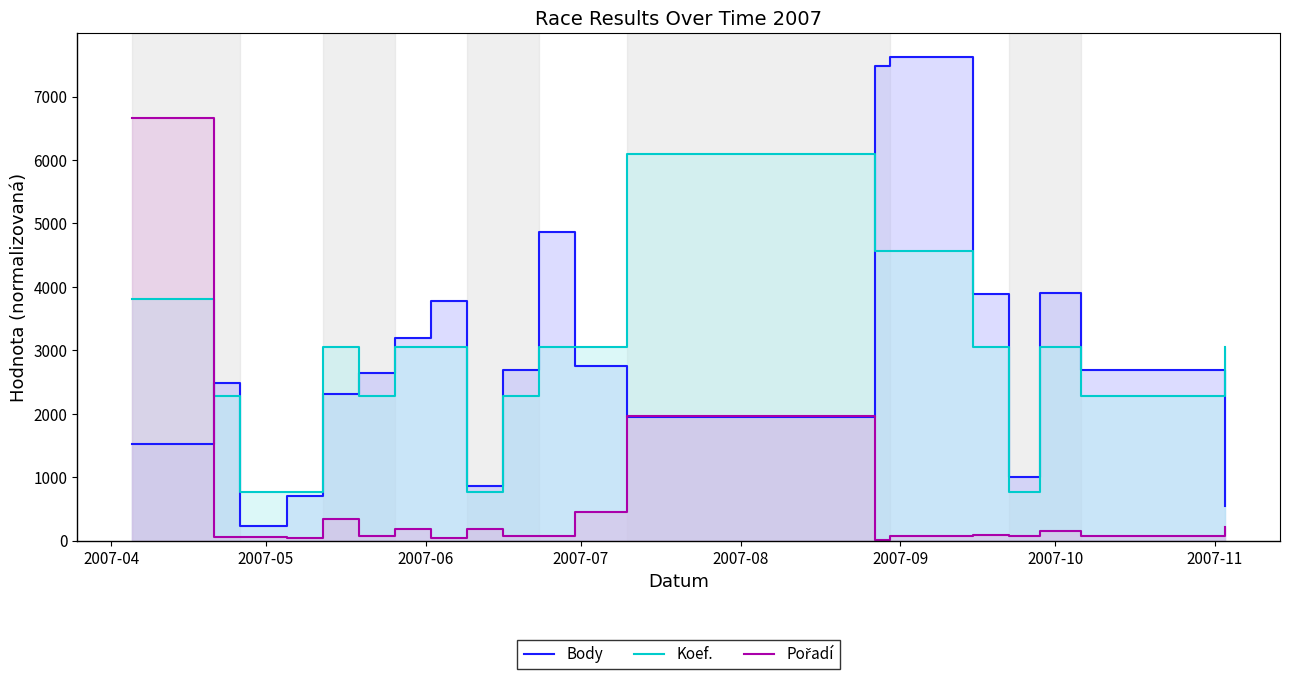

Which series ends up on top after the final intersection of Pořadí and Body?

Body